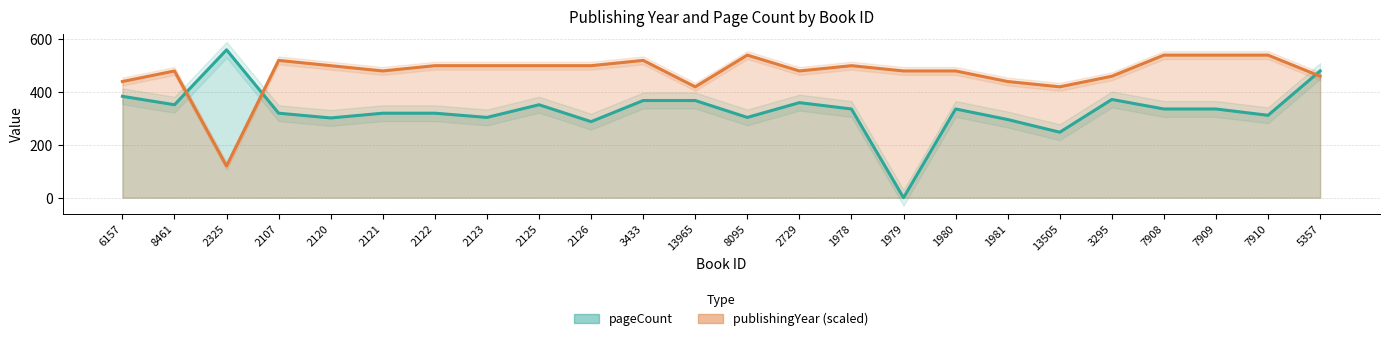

Which has a higher value, 2126 or 2122?

2126